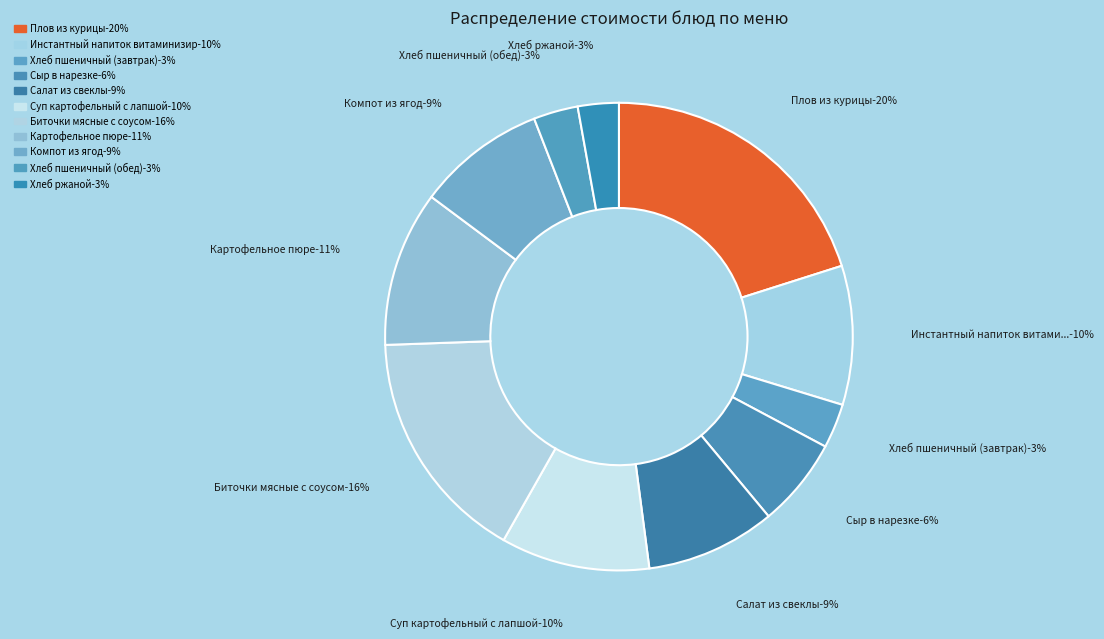

To the nearest percent, what is the average slice percentage?

9%